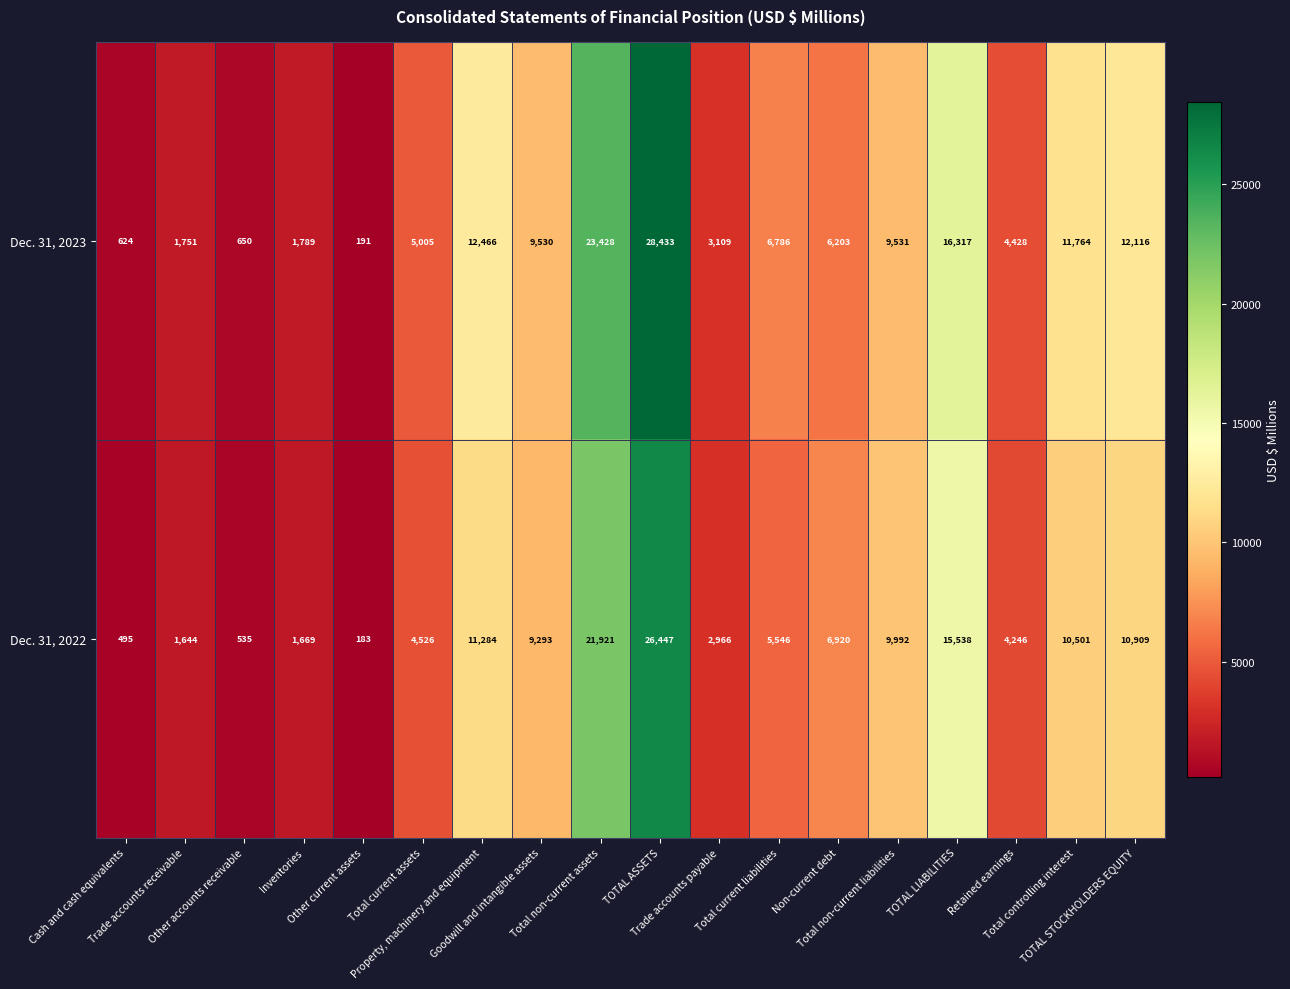

What is the minimum value shown in the chart?

183